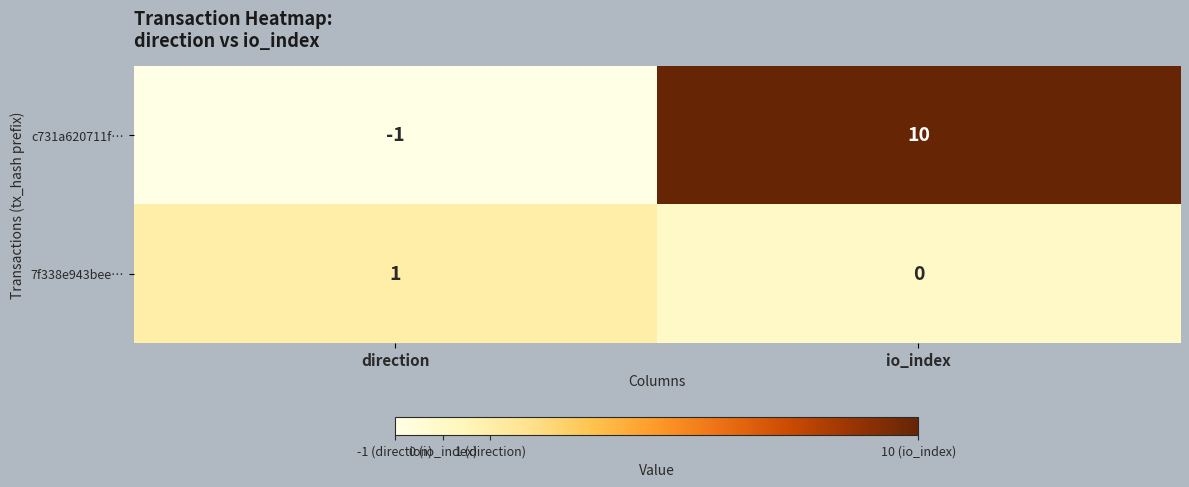

Is the value of c731a620711f… at direction greater than the value of 7f338e943bee… at io_index?

No